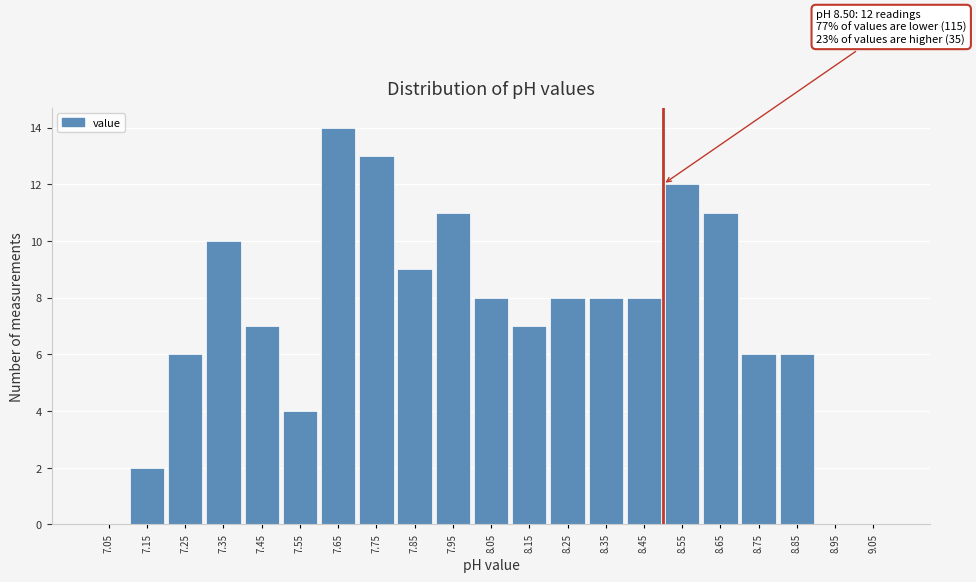

Over which range of the x-axis is the bar tallest?

7.6 to 7.7